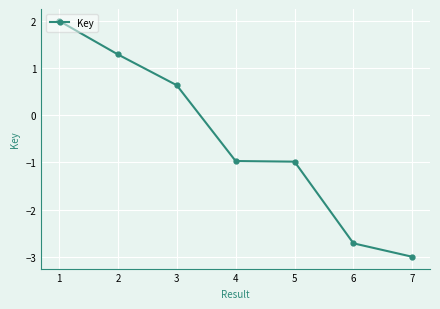

What is the smallest value displayed?

-3.0